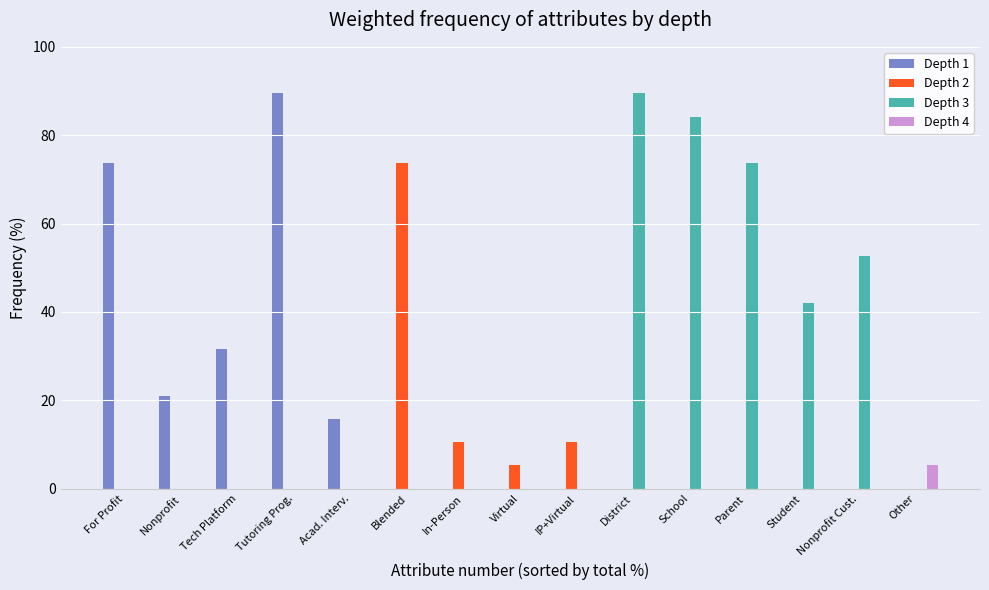

Reading right to left, what are all the values shown in this chart?

Depth 1: 0.0	0.0	0.0	0.0	0.0	0.0	0.0	0.0	0.0	0.0	15.8	89.5	31.6	21.1	73.7
Depth 2: 0.0	0.0	0.0	0.0	0.0	0.0	10.5	5.3	10.5	73.7	0.0	0.0	0.0	0.0	0.0
Depth 3: 0.0	52.6	42.1	73.7	84.2	89.5	0.0	0.0	0.0	0.0	0.0	0.0	0.0	0.0	0.0
Depth 4: 5.3	0.0	0.0	0.0	0.0	0.0	0.0	0.0	0.0	0.0	0.0	0.0	0.0	0.0	0.0